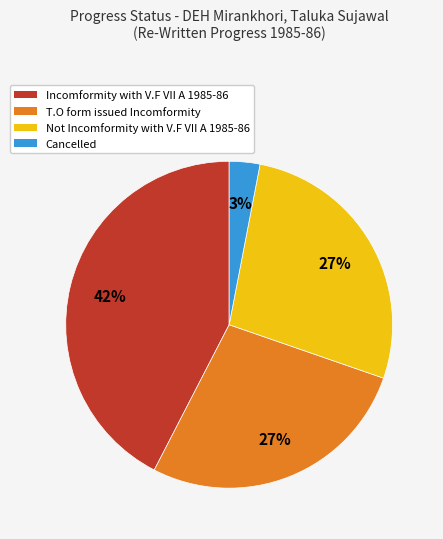

What is the smallest slice in the pie chart?

Cancelled